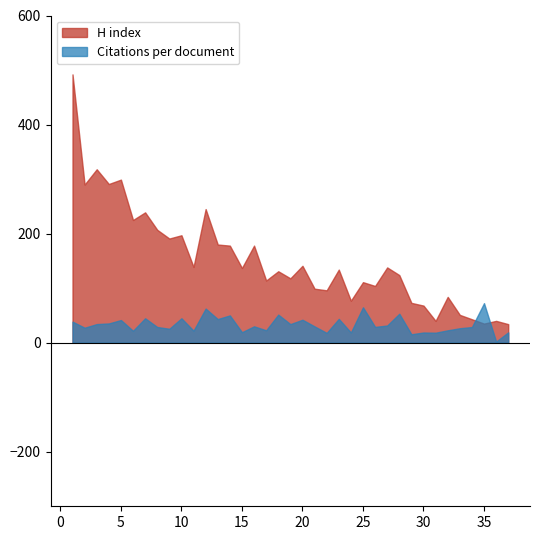

List the series in order of their peak value, lowest first.

Citations per document, H index